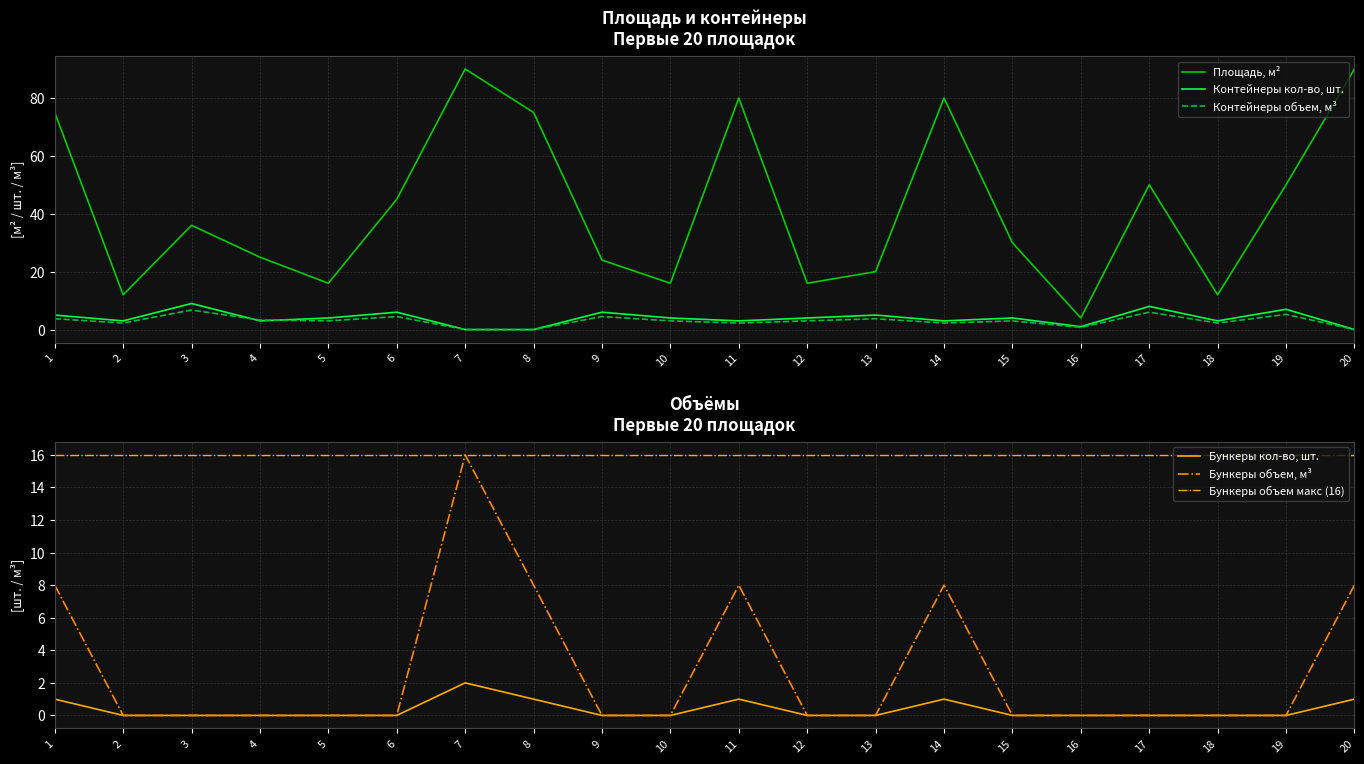

Rank the series at 8 from lowest to highest value.

Контейнеры кол-во, шт., Контейнеры объем, м³, Бункеры кол-во, шт., Бункеры объем, м³, Площадь, м²